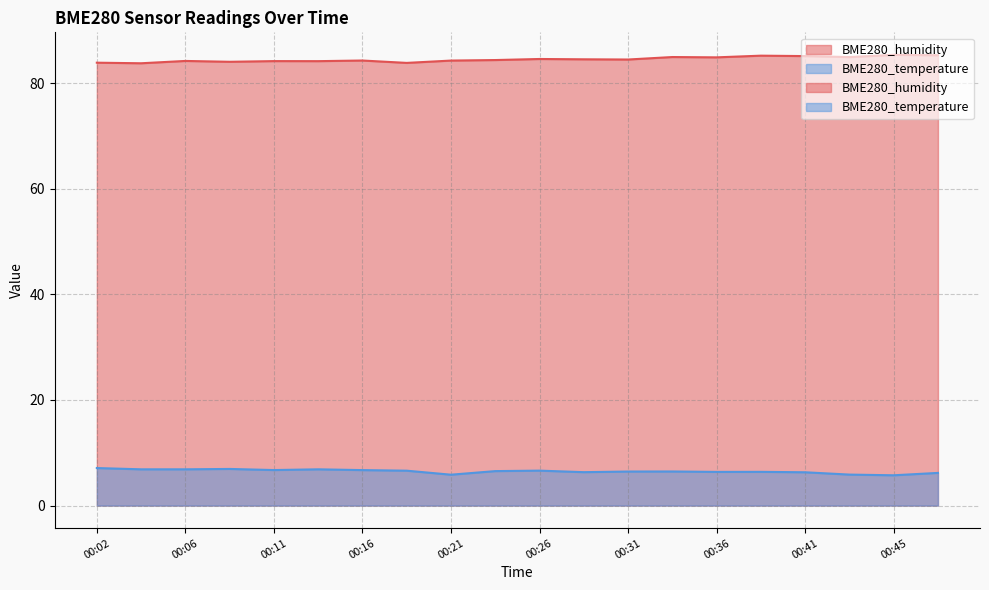

At which category is the sum across all series the highest?

00:38